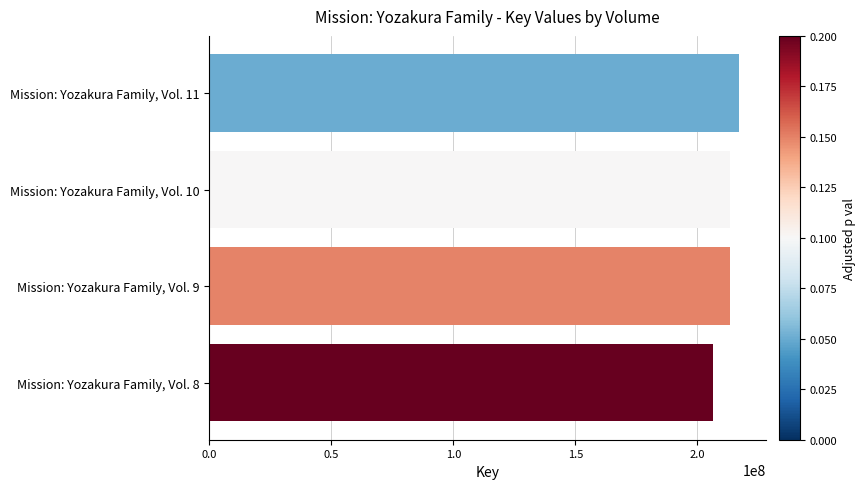

Is it true that the value at Mission: Yozakura Family, Vol. 11 is 217218631?

True